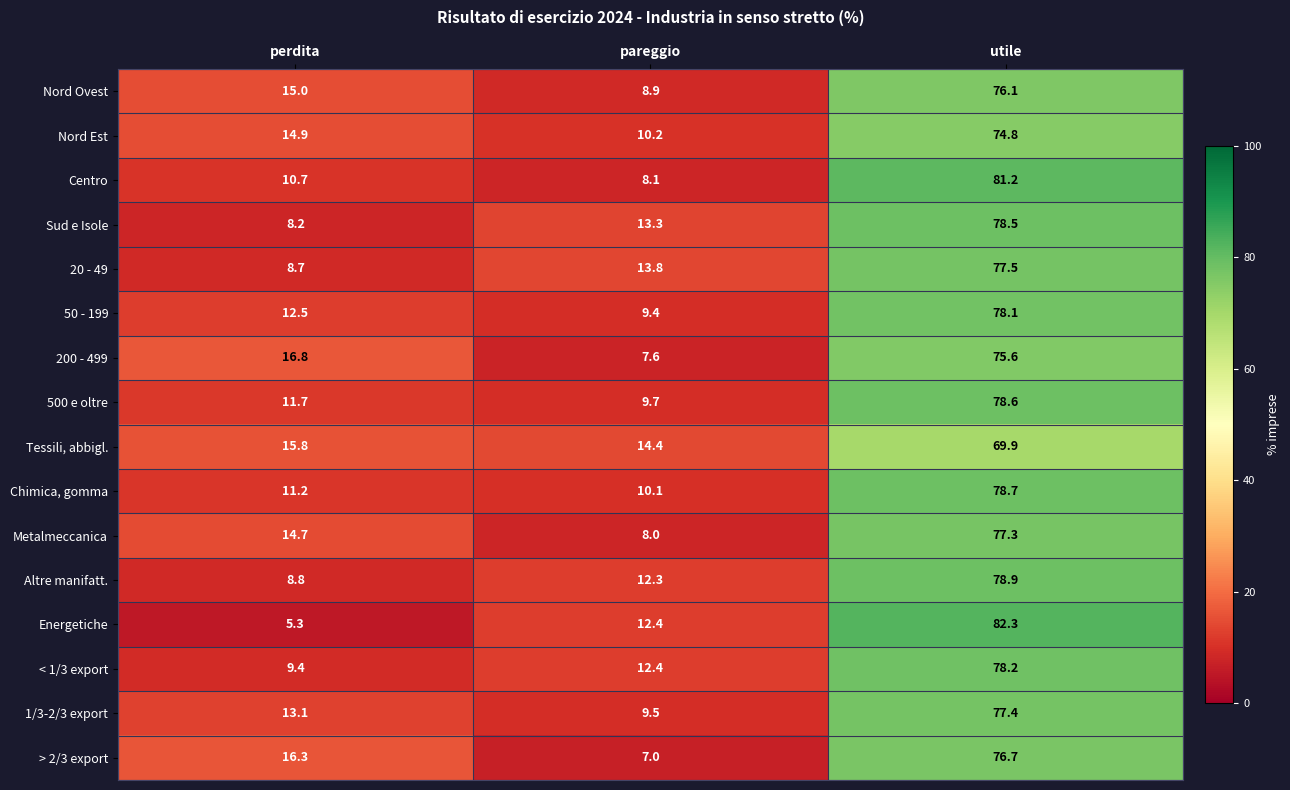

At which label does > 2/3 export first exceed 16?

perdita